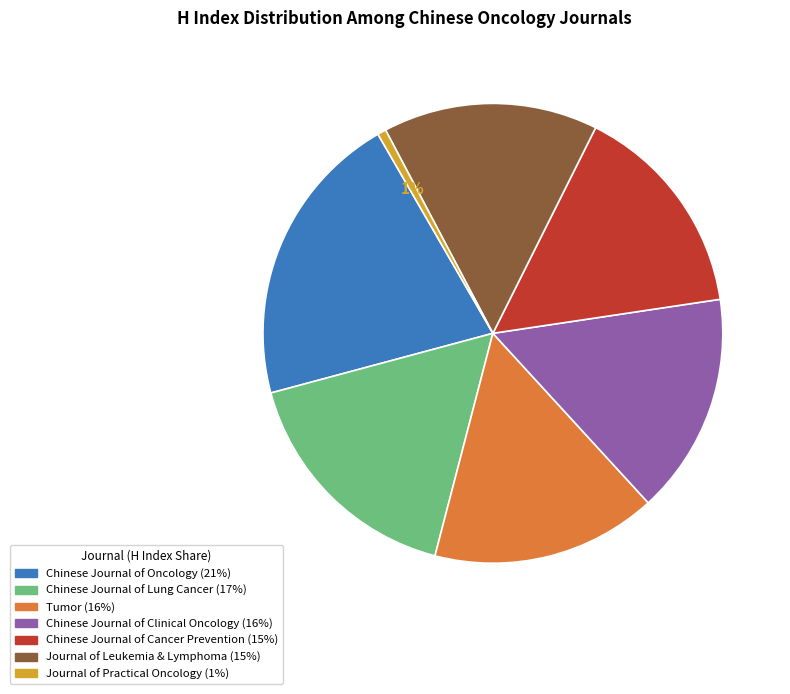

Is there any slice that represents more than half of the pie?

No